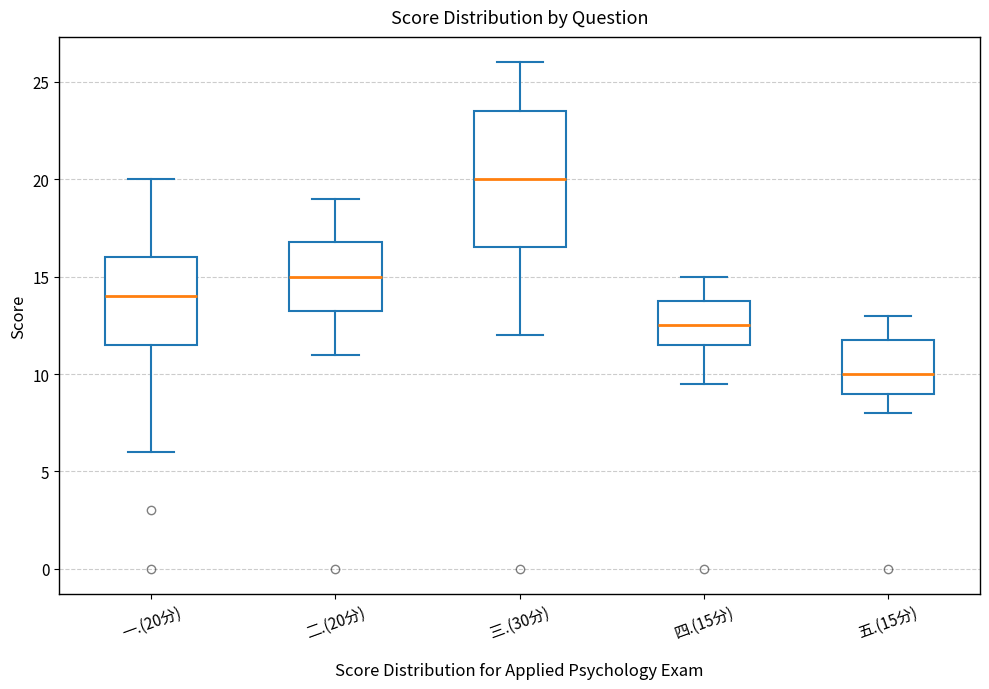

Reading left to right, transcribe this box plot: for each box, give where its median line is, the range the box spans, and where its two whiskers end, as read against the y-axis. The values are not printed on the chart, so give them approximately, as read against the axis.

一.(20分): median 14.0, box 11.5 to 16.0, whiskers 6.0 to 20.0
二.(20分): median 15.0, box 13.5 to 17.0, whiskers 11.0 to 19.0
三.(30分): median 20.0, box 16.5 to 23.5, whiskers 12.0 to 26.0
四.(15分): median 12.5, box 11.5 to 14.0, whiskers 9.5 to 15.0
五.(15分): median 10.0, box 9.0 to 12.0, whiskers 8.0 to 13.0